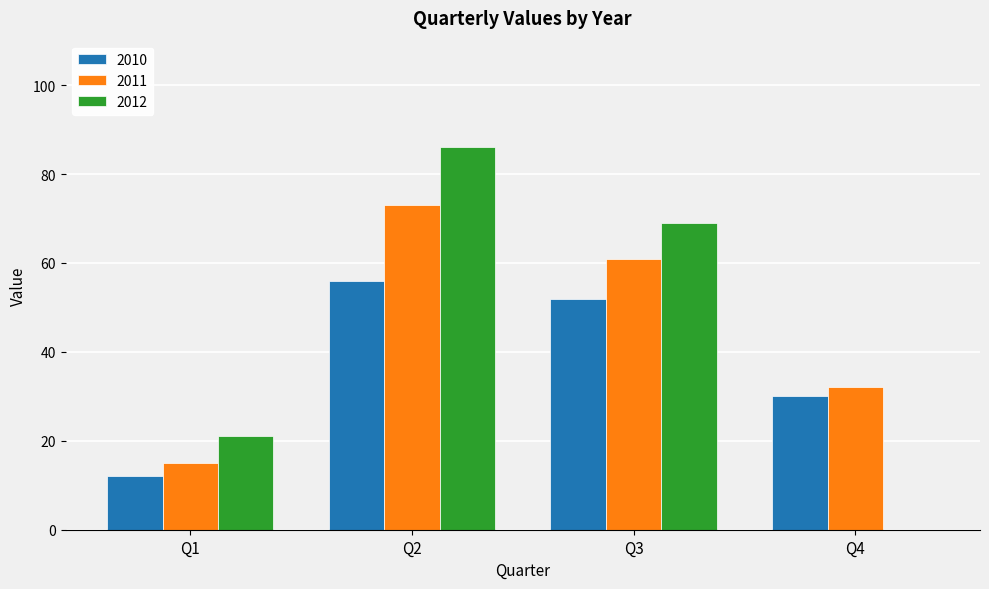

What is the approximate value of 2011 at Q4?

32